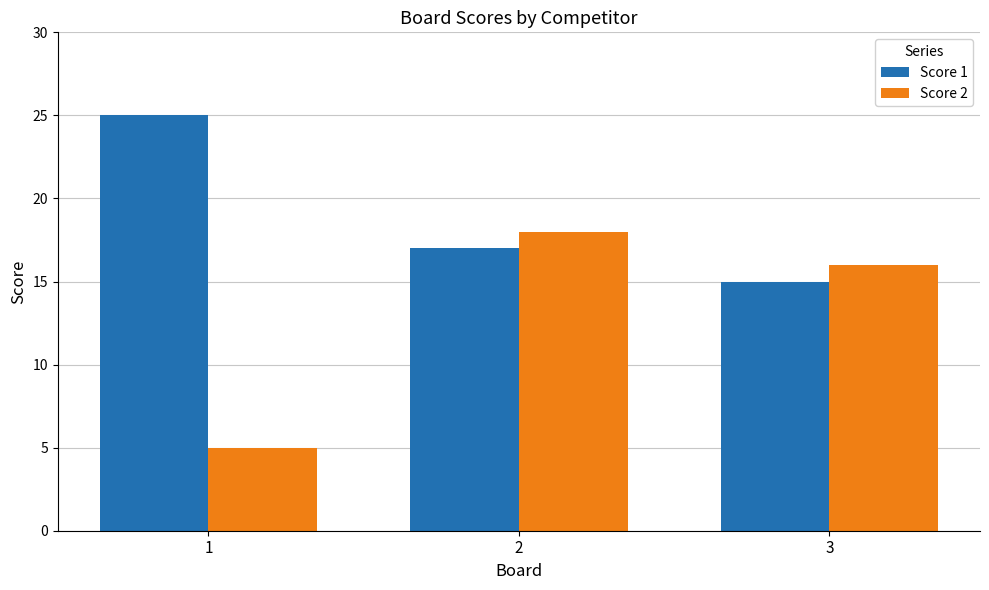

What is the total value across all series at 2?

35